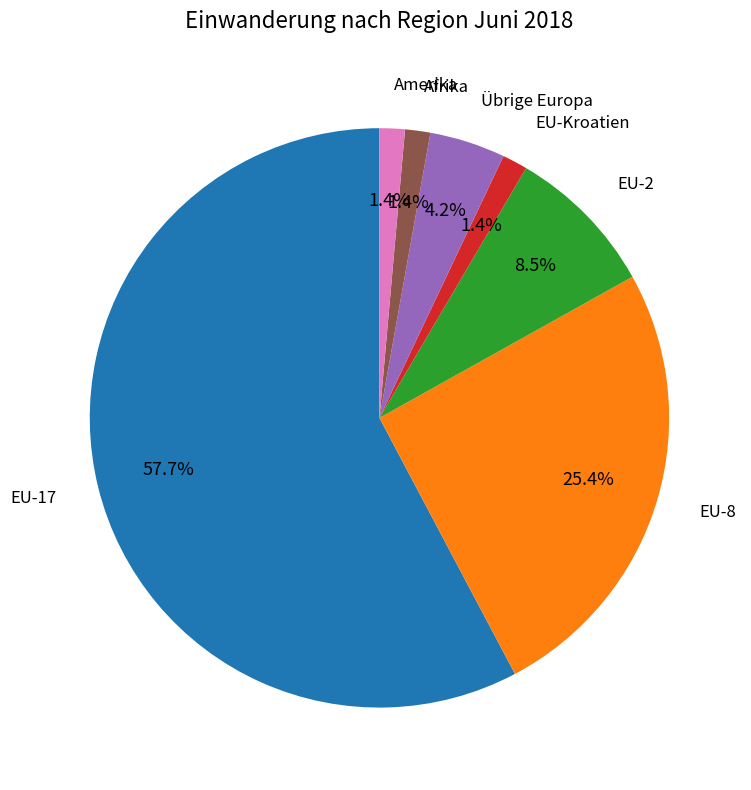

Between Afrika and EU-8, which is larger?

EU-8